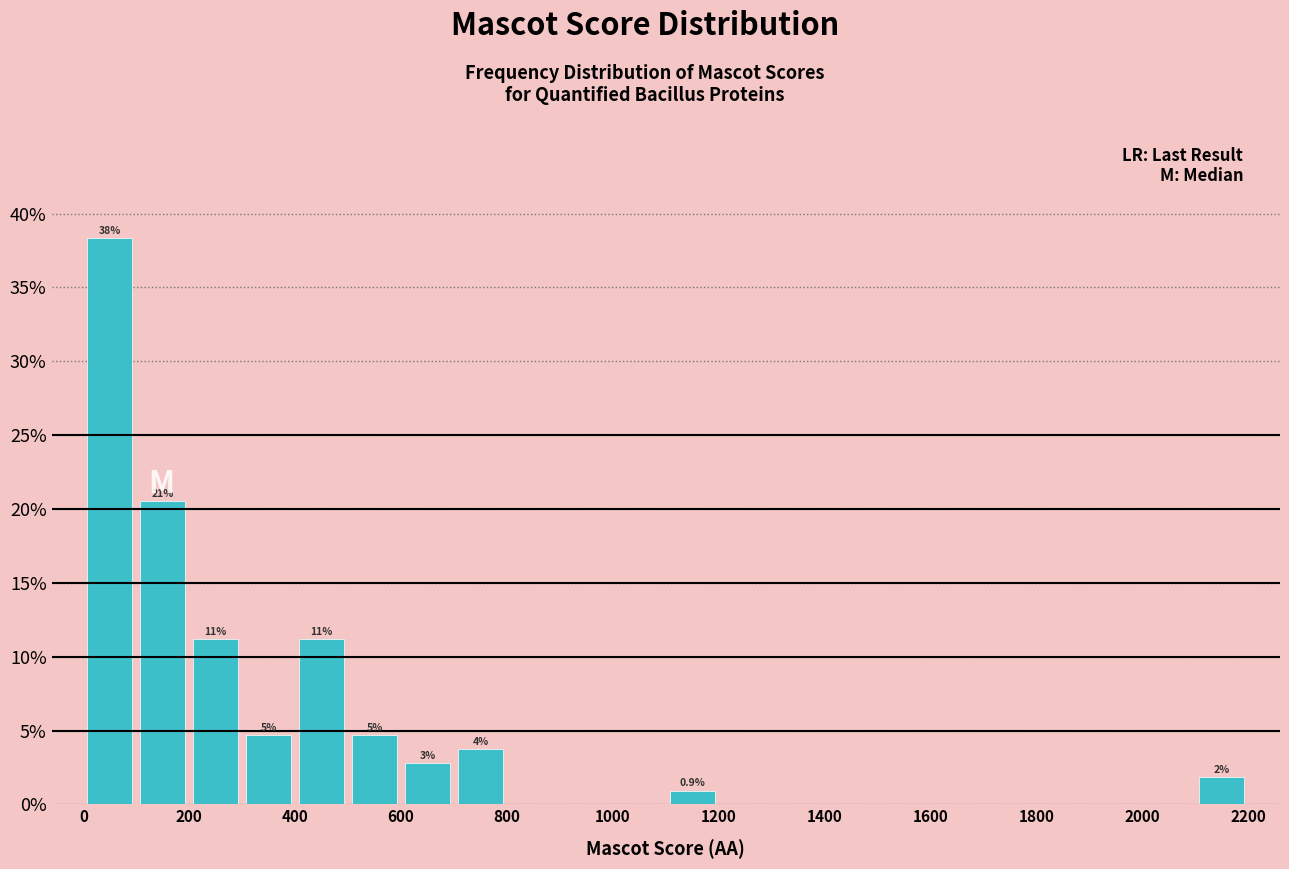

Which range on the x-axis has the tallest bar?

0 to 100